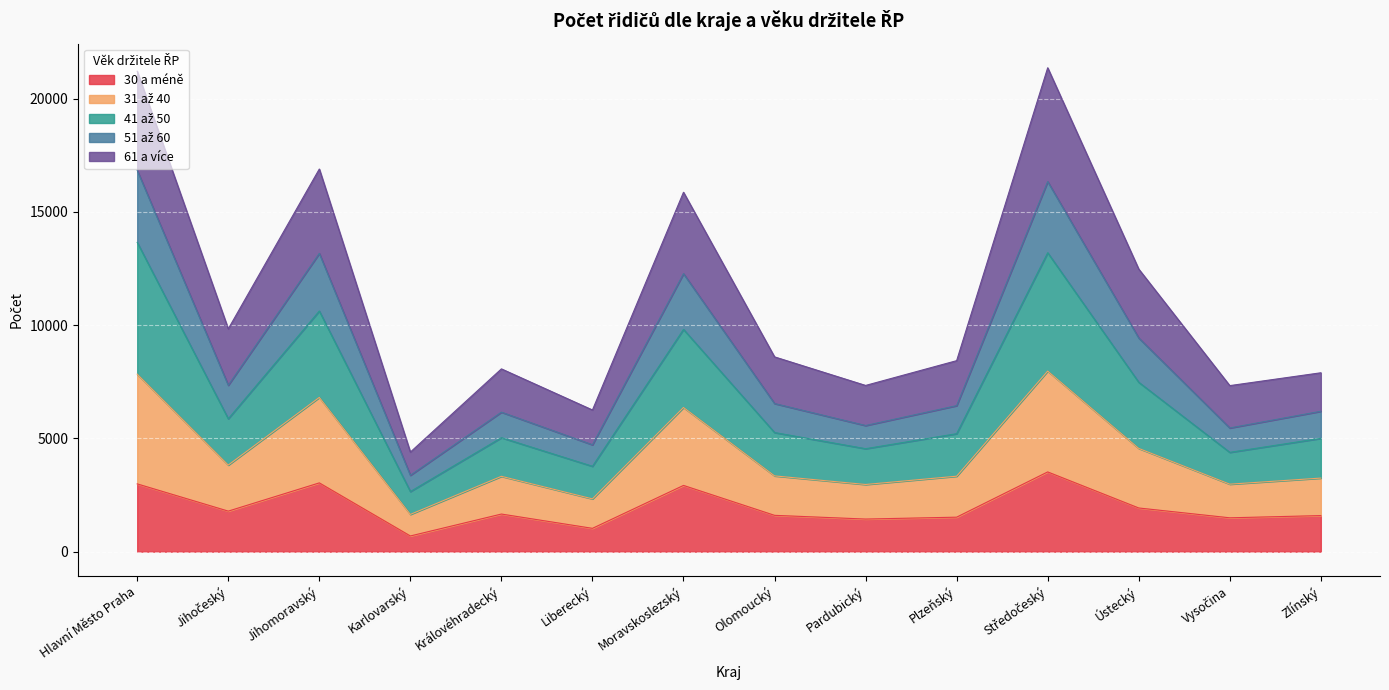

What are all the series names shown in the legend?

30 a méně, 31 až 40, 41 až 50, 51 až 60, 61 a více